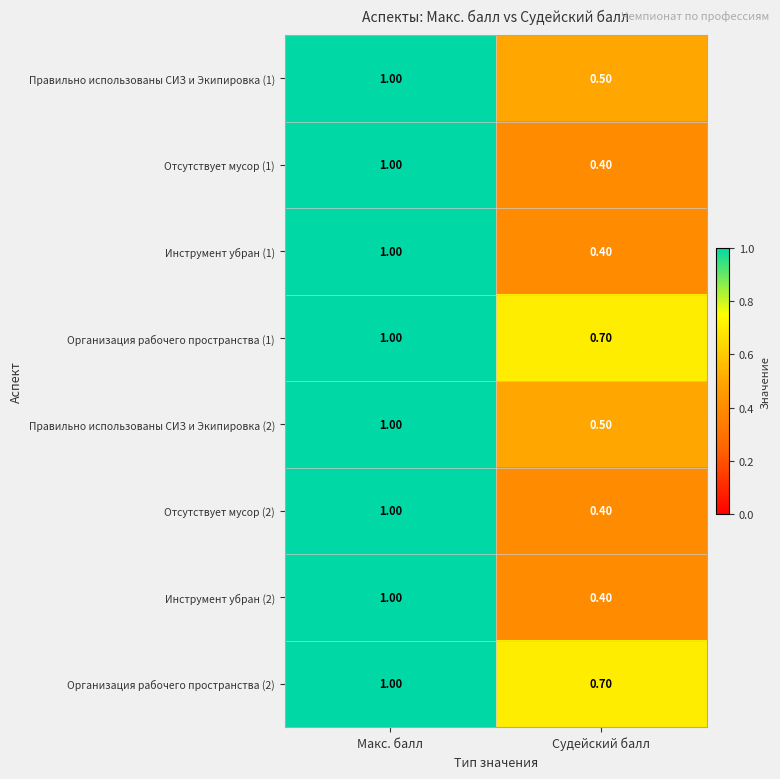

What is the difference between the maximum and minimum values in the Организация рабочего пространства (2) series?

0.3